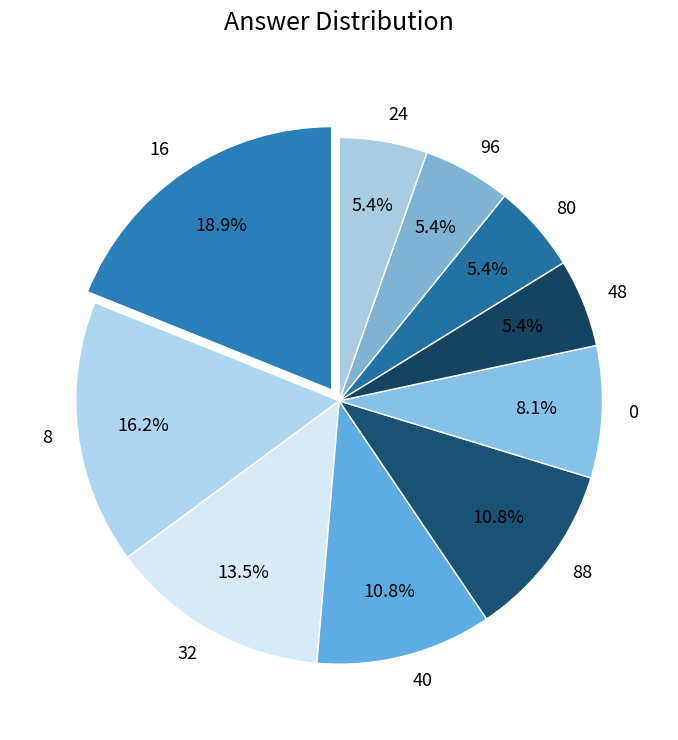

Does any single category account for the majority?

No